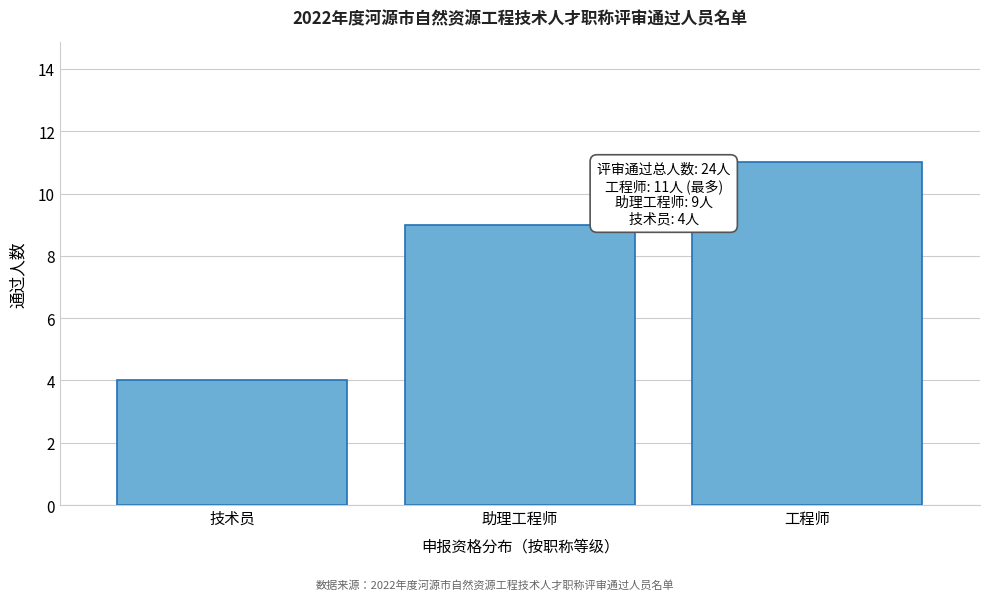

Reading left to right, extract all data points from this chart.

技术员=4	助理工程师=9	工程师=11